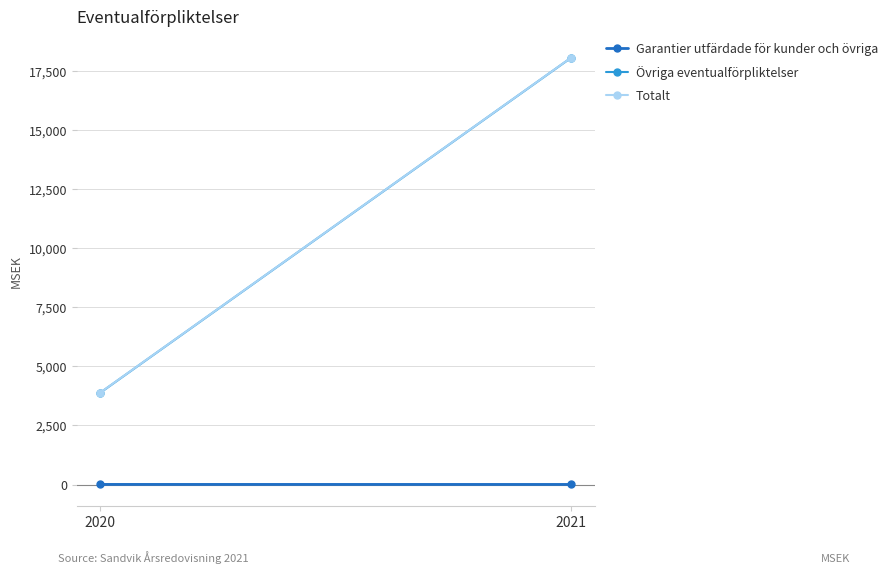

Is the value of Totalt at 2021 greater than the value of Övriga eventualförpliktelser at 2020?

Yes